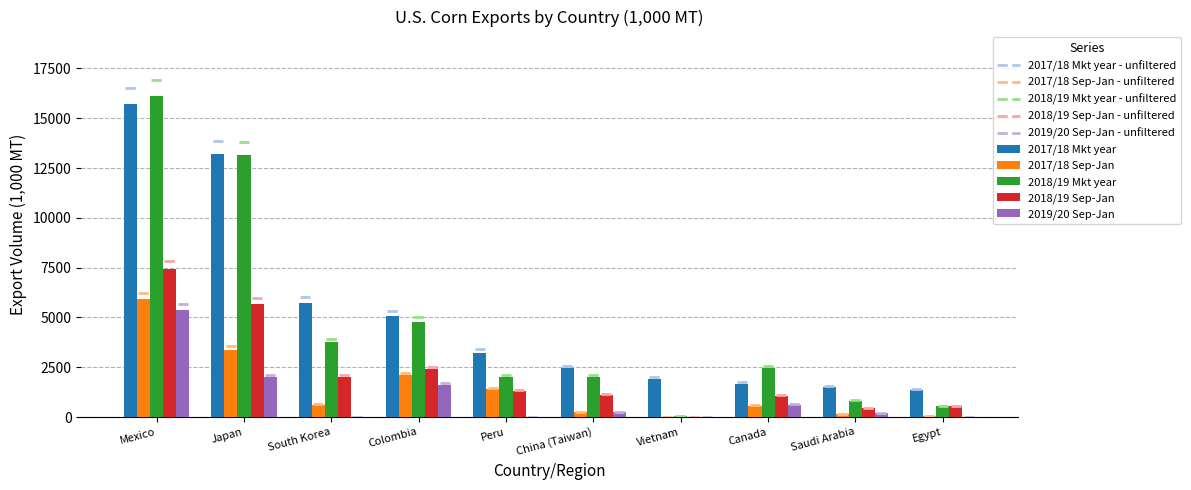

The value of 2019/20 Sep-Jan at Canada is 626.1. True or false?

True